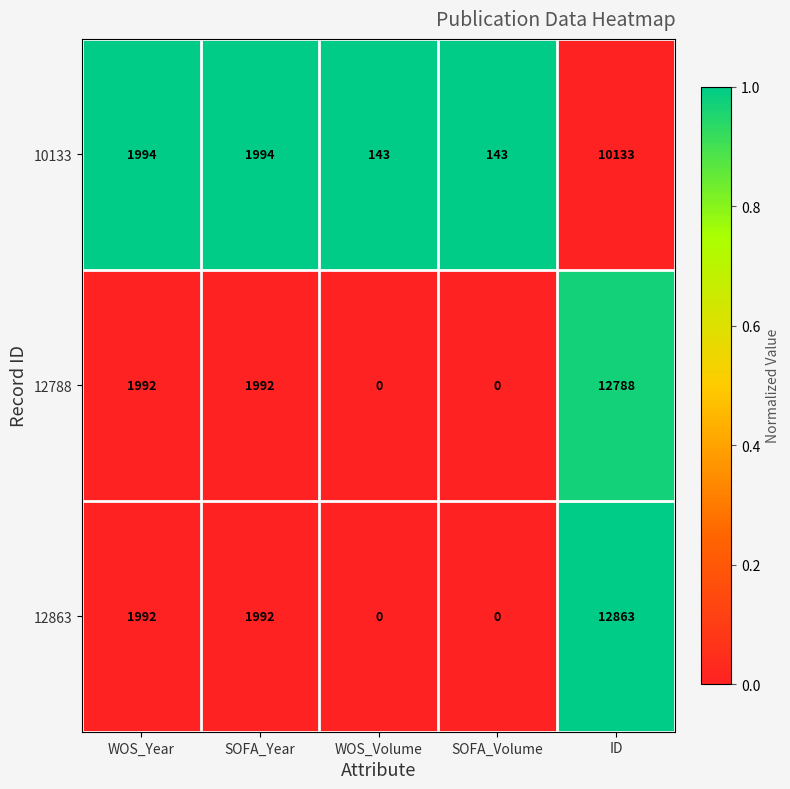

Reading right to left, extract all data points from this chart.

10133: ID=10133	SOFA_Volume=143	WOS_Volume=143	SOFA_Year=1994	WOS_Year=1994
12788: ID=12788	SOFA_Volume=0	WOS_Volume=0	SOFA_Year=1992	WOS_Year=1992
12863: ID=12863	SOFA_Volume=0	WOS_Volume=0	SOFA_Year=1992	WOS_Year=1992